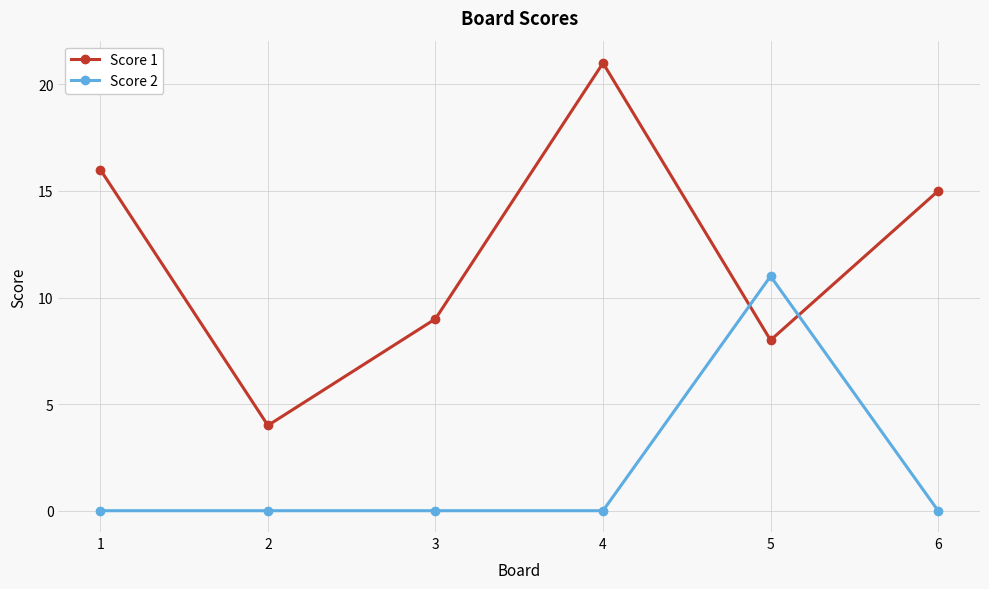

How many intersections are there between Score 1 and Score 2?

2